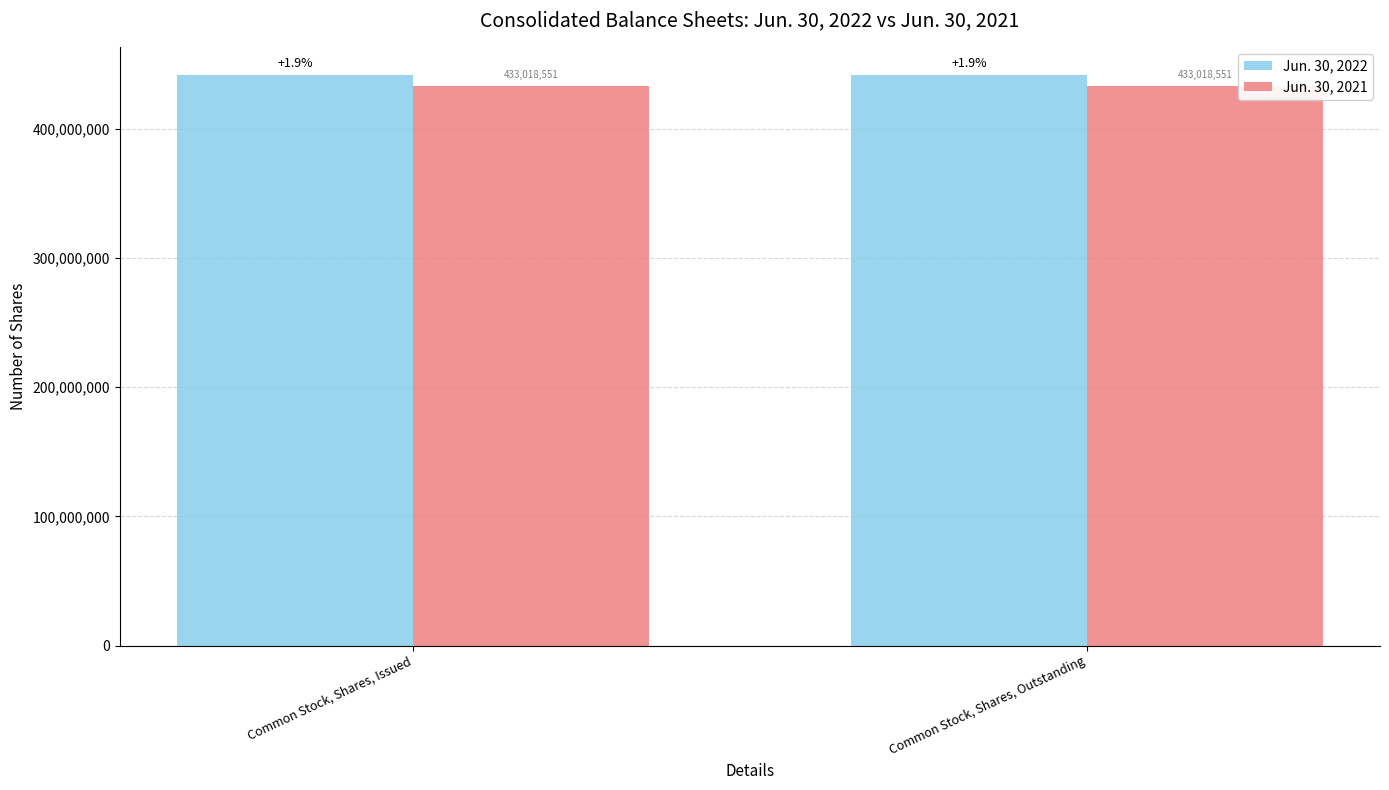

What is the spread (max minus min) of values at Common Stock, Shares, Outstanding?

8290000